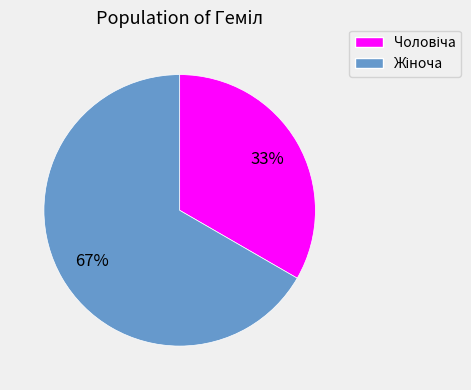

To the nearest percent, what is the average slice percentage?

50%